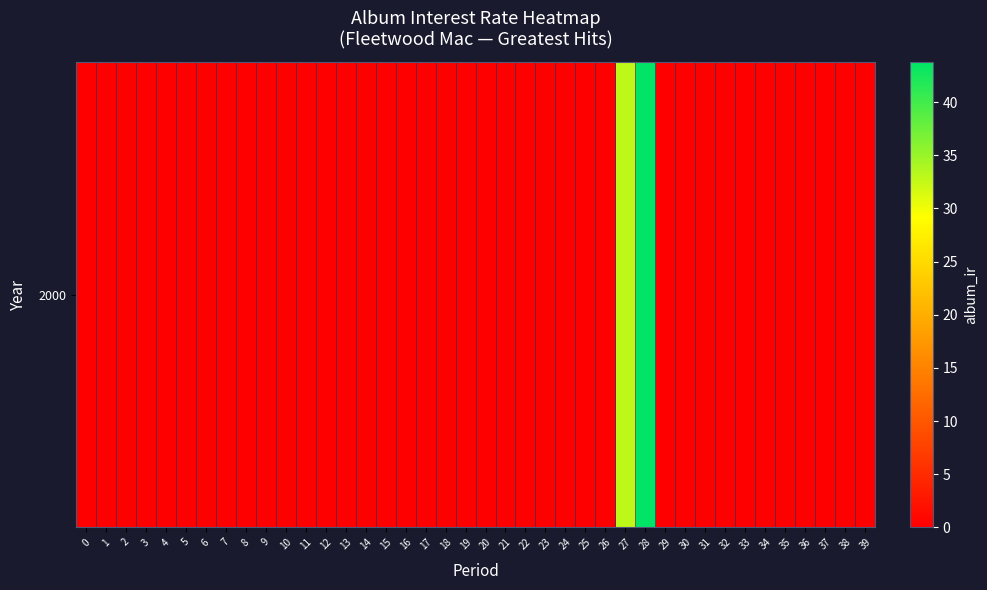

List the labels in order of value, smallest first.

0, 1, 2, 3, 4, 5, 6, 7, 8, 9, 10, 11, 12, 13, 14, 15, 16, 17, 18, 19, 20, 21, 22, 23, 24, 25, 26, 29, 30, 31, 32, 33, 34, 35, 36, 37, 38, 39, 27, 28